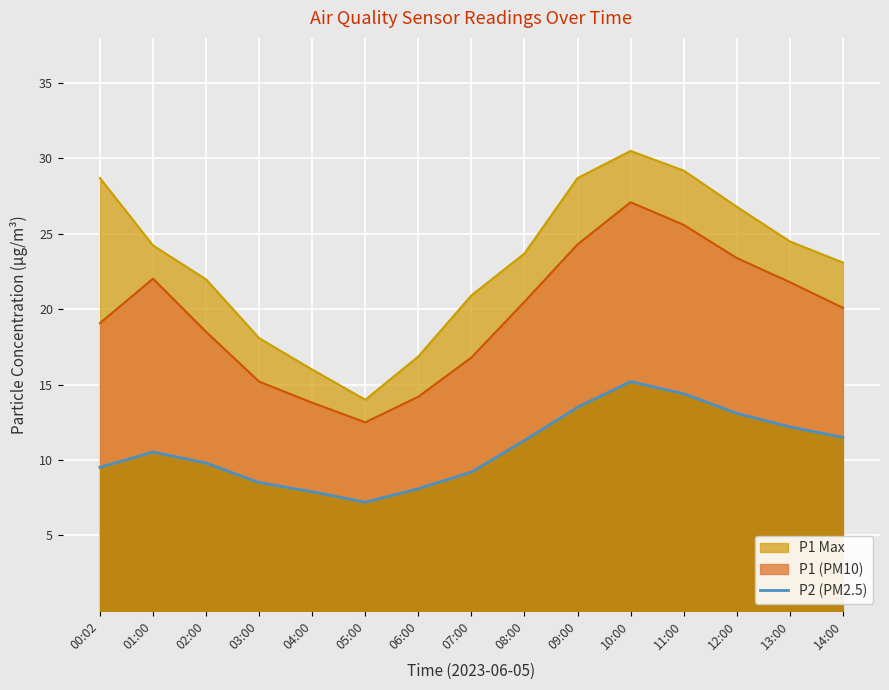

Where is the first local maximum?

01:00